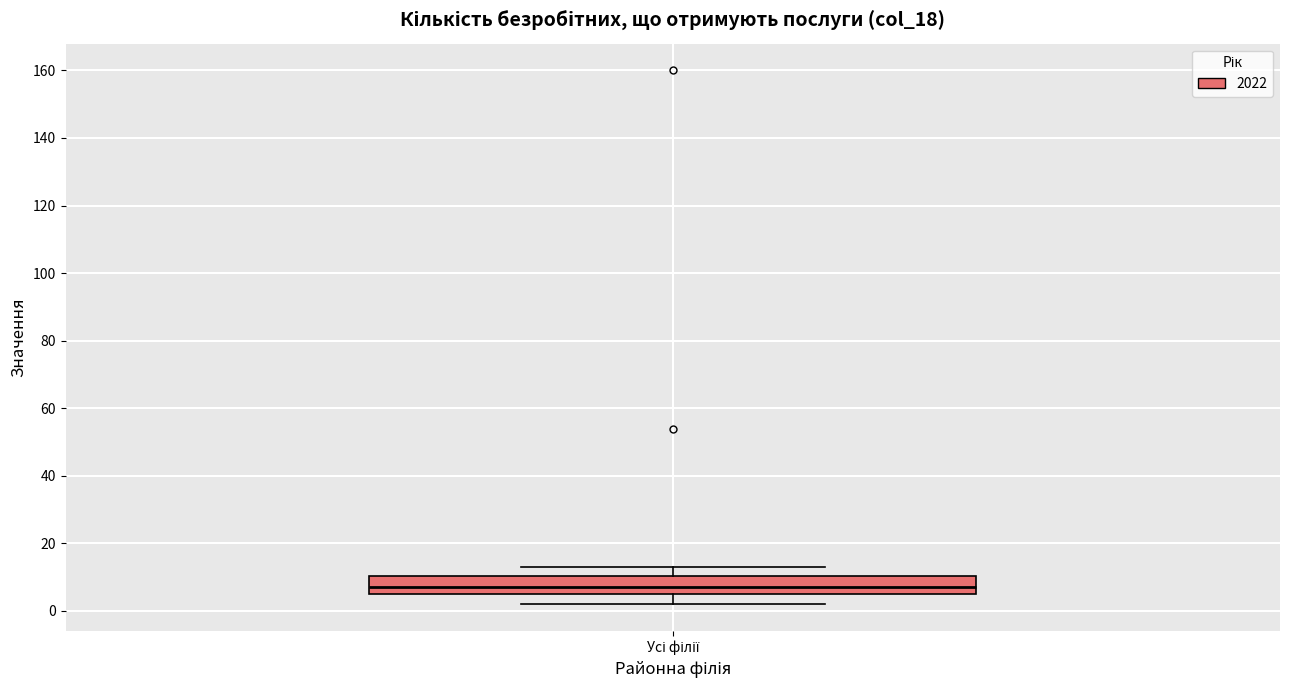

Transcribe this box plot: give where the median line is, the range the box spans, and where the two whiskers end, as read against the y-axis. The values are not printed on the chart, so give them approximately, as read against the axis.

median 8, box 6 to 10, whiskers 2 to 14